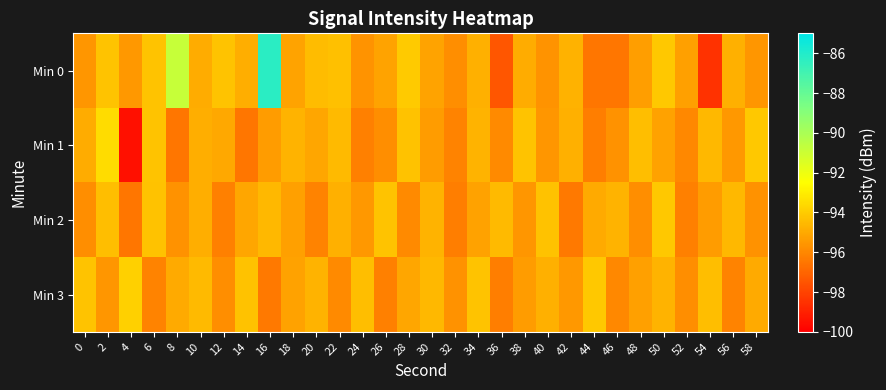

What is the total value across all series at 4?

-385.4